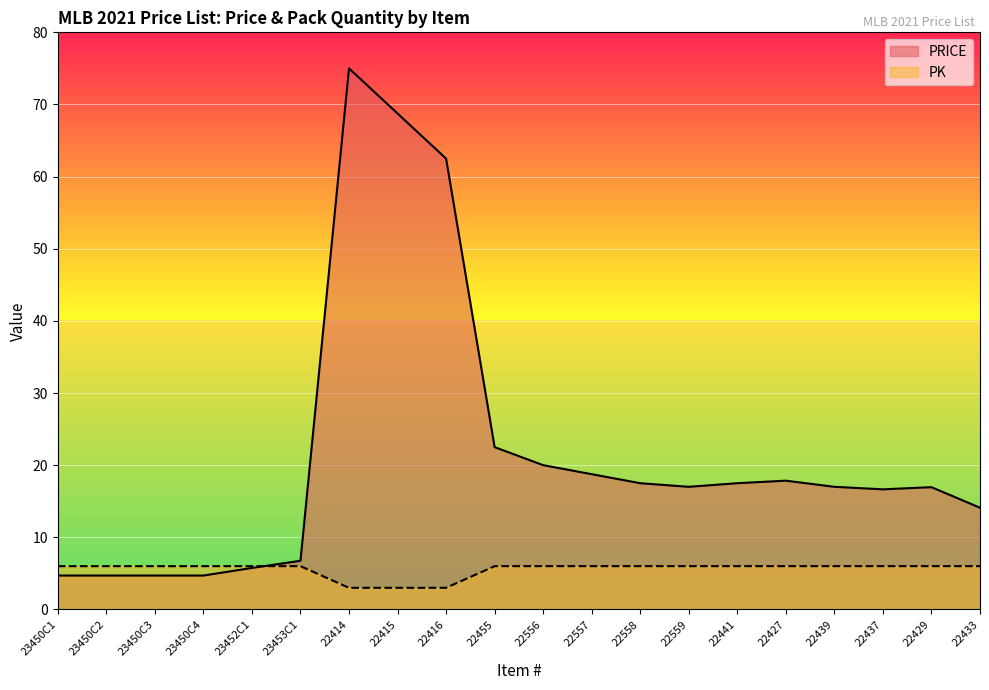

True or false: PRICE and PK cross at least once.

True